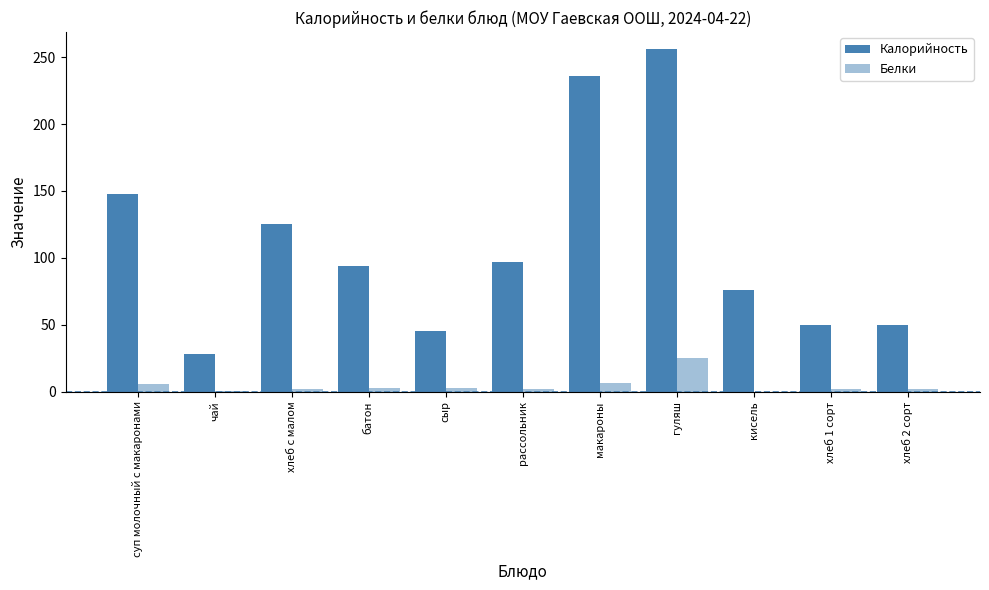

Count the number of data series in this chart.

2